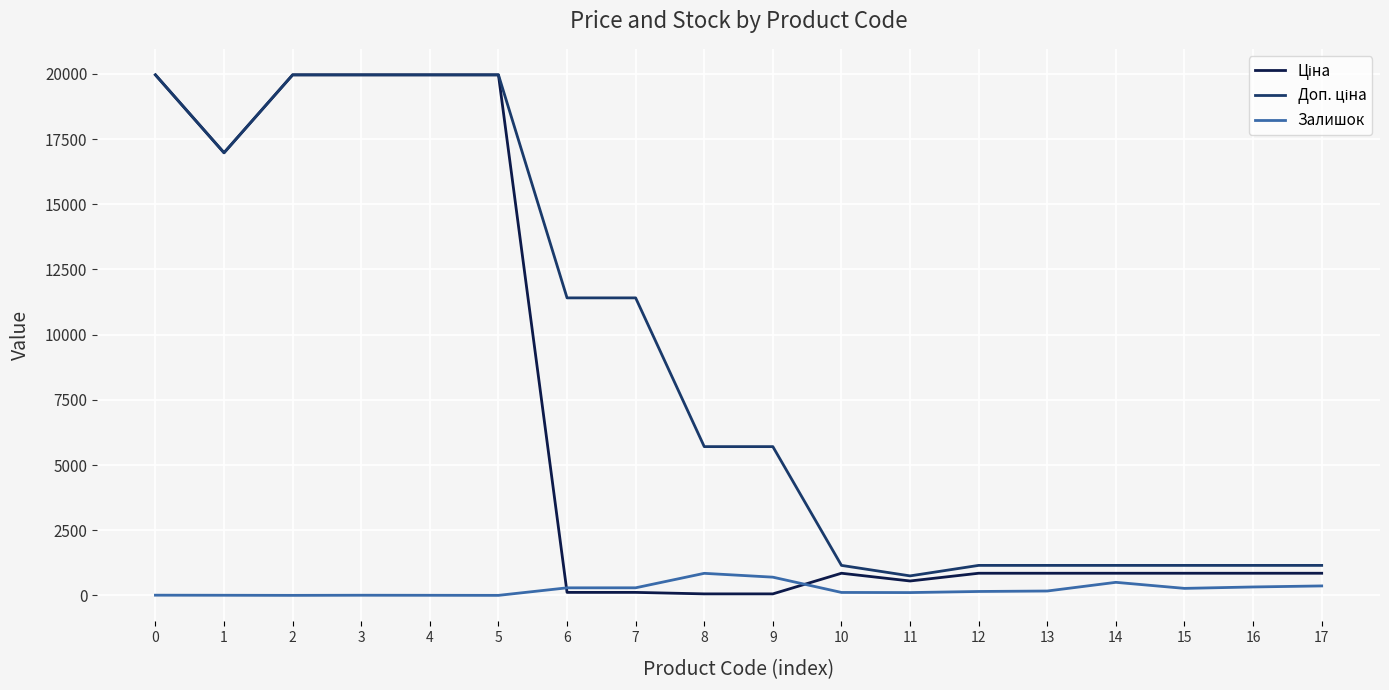

What is the maximum value shown in the chart?

19964.2